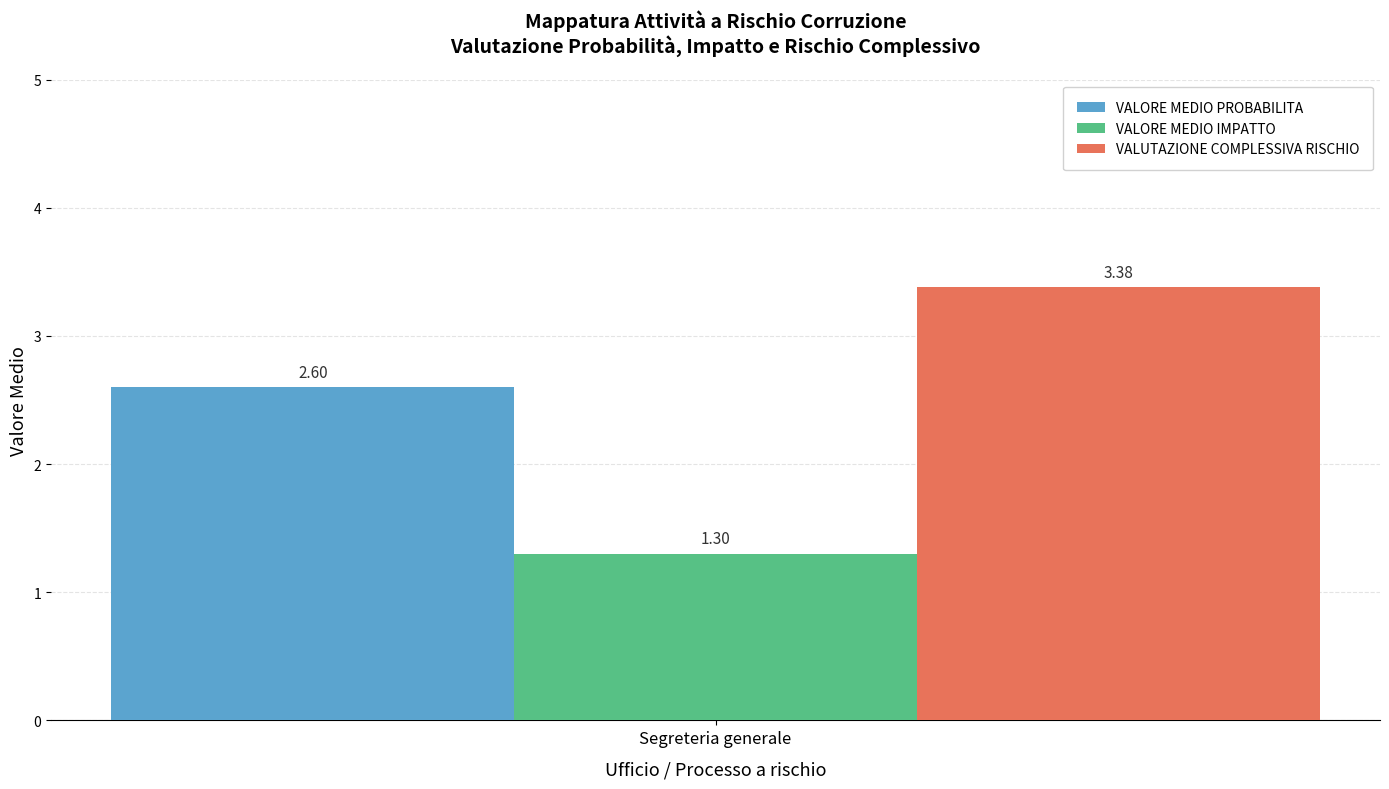

Which series has the widest spread of values?

VALORE MEDIO PROBABILITA